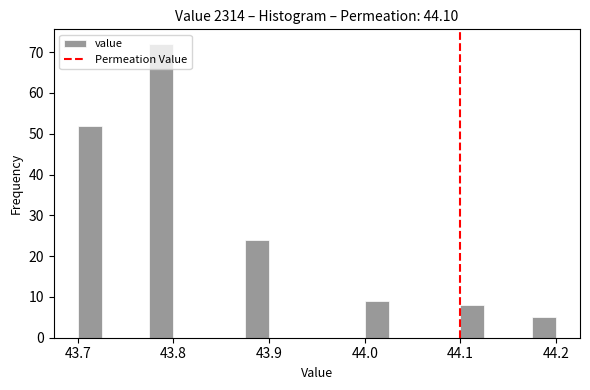

Read against the x-axis, roughly where is the centre of the tallest bar?

43.79